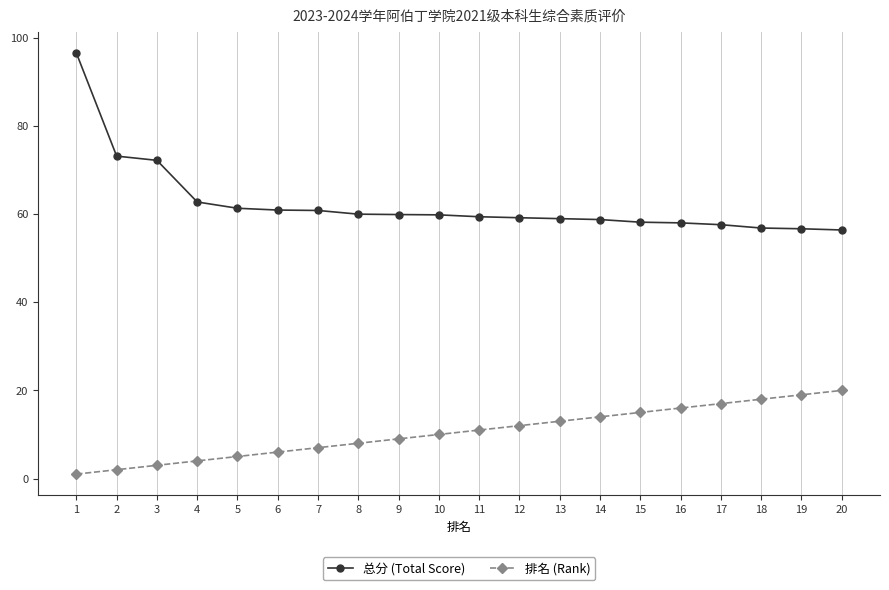

Which category has the highest value across all series?

1